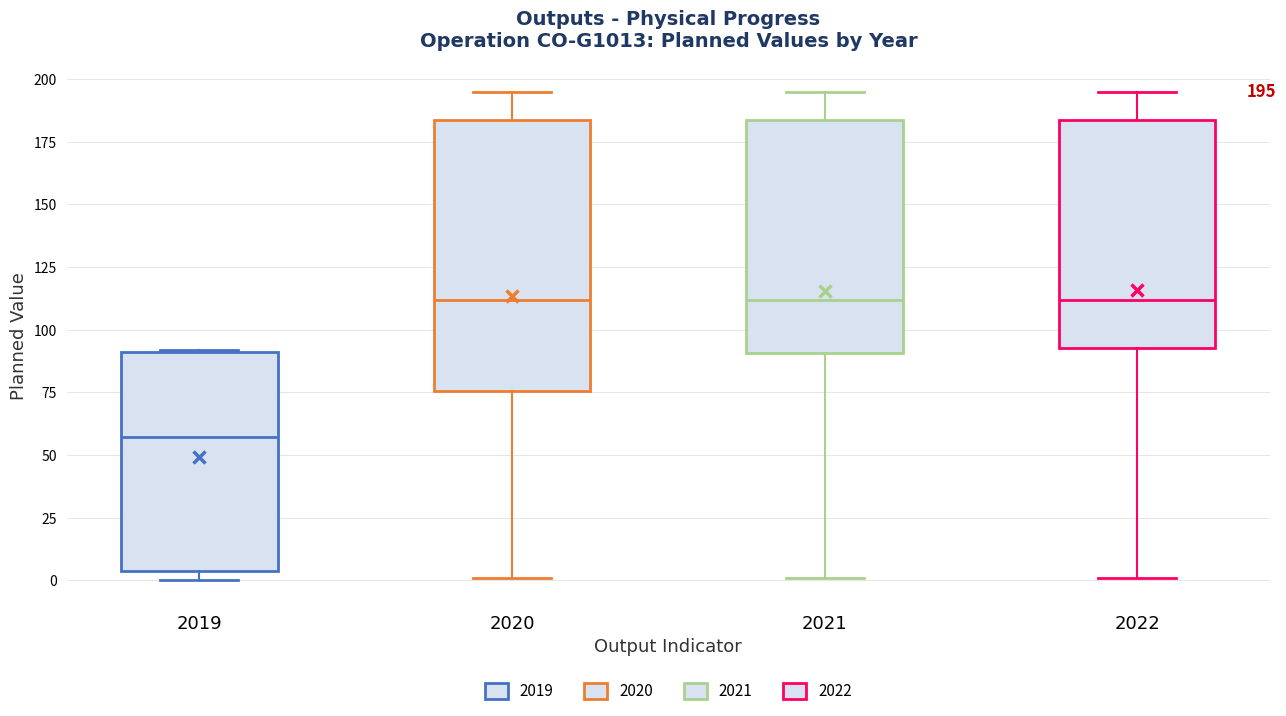

Which box has the lowest median line?

2019